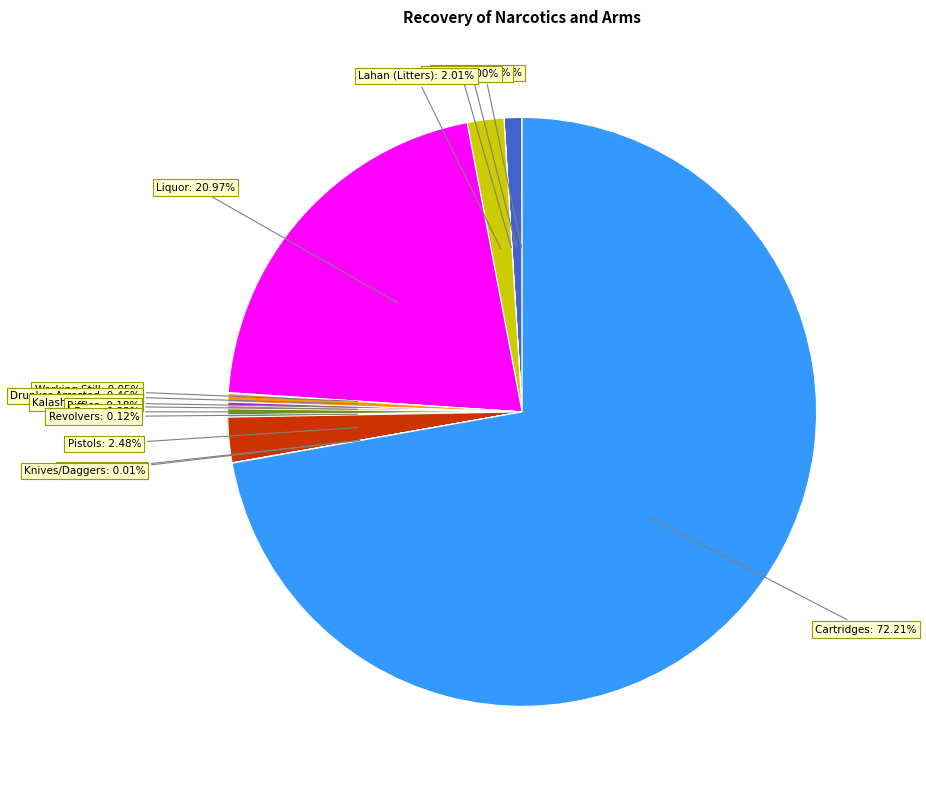

To the nearest percent, what is the average slice percentage?

7%